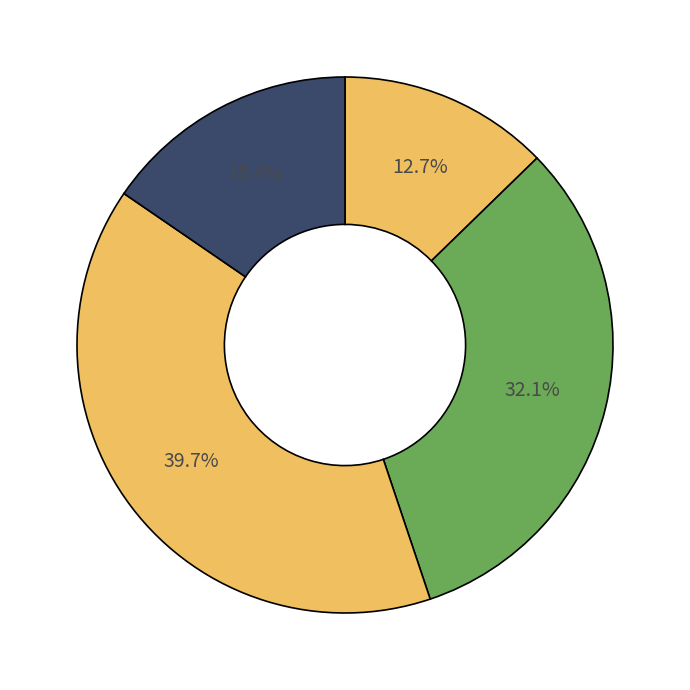

How many slices are in this pie chart?

4